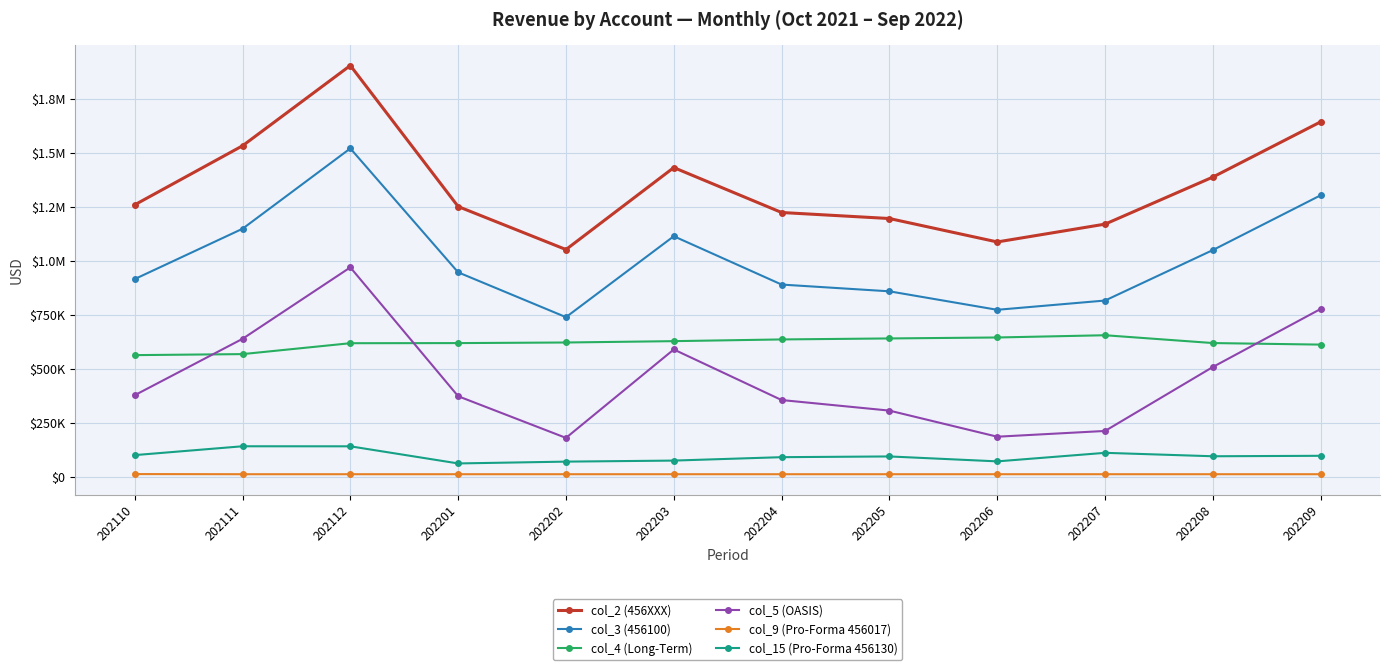

Reading right to left, transcribe all the data shown in this chart.

col_2 (456XXX): 202209=1644244.1	202208=1388306.4	202207=1170277.2	202206=1087721.0	202205=1196231.7	202204=1224139.9	202203=1432267.1	202202=1052525.1	202201=1251754.2	202112=1905191.6	202111=1533179.2	202110=1259756.2
col_3 (456100): 202209=1304006.6	202208=1050217.8	202207=816287.2	202206=773326.6	202205=858968.0	202204=890267.9	202203=1114192.9	202202=739287.6	202201=946924.8	202112=1521008.1	202111=1148803.9	202110=915694.2
col_4 (Long-Term): 202209=612111.6	202208=619306.8	202207=655508.2	202206=645127.6	202205=640686.0	202204=636064.9	202203=628139.9	202202=621883.6	202201=619125.8	202112=618591.1	202111=568096.9	202110=563360.2
col_5 (OASIS): 202209=777379.0	202208=508468.0	202207=212053.0	202206=185404.0	202205=306341.0	202204=355285.0	202203=589602.0	202202=179921.0	202201=373011.0	202112=969916.0	202111=638828.0	202110=377615.0
col_9 (Pro-Forma 456017): 202209=11611.1	202208=11611.1	202207=11611.1	202206=11611.1	202205=11611.1	202204=11611.1	202203=11611.1	202202=11611.1	202201=11611.1	202112=11611.1	202111=11611.1	202110=12270.9
col_15 (Pro-Forma 456130): 202209=96963.3	202208=94814.4	202207=110715.8	202206=71120.2	202205=93989.5	202204=90597.8	202203=74800.0	202202=69963.3	202201=61555.2	202112=140909.4	202111=141101.0	202110=100127.1